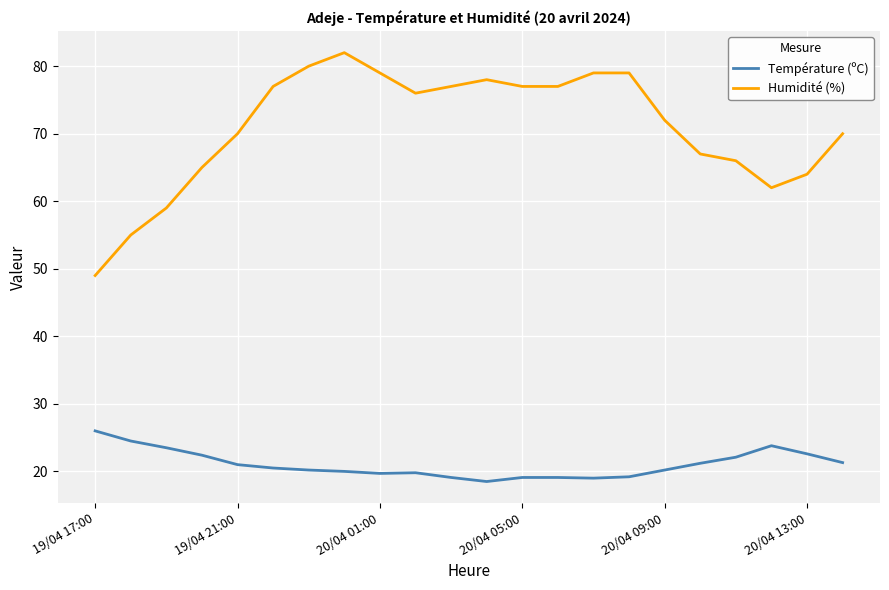

At how many categories does at least one series exceed 63?

18